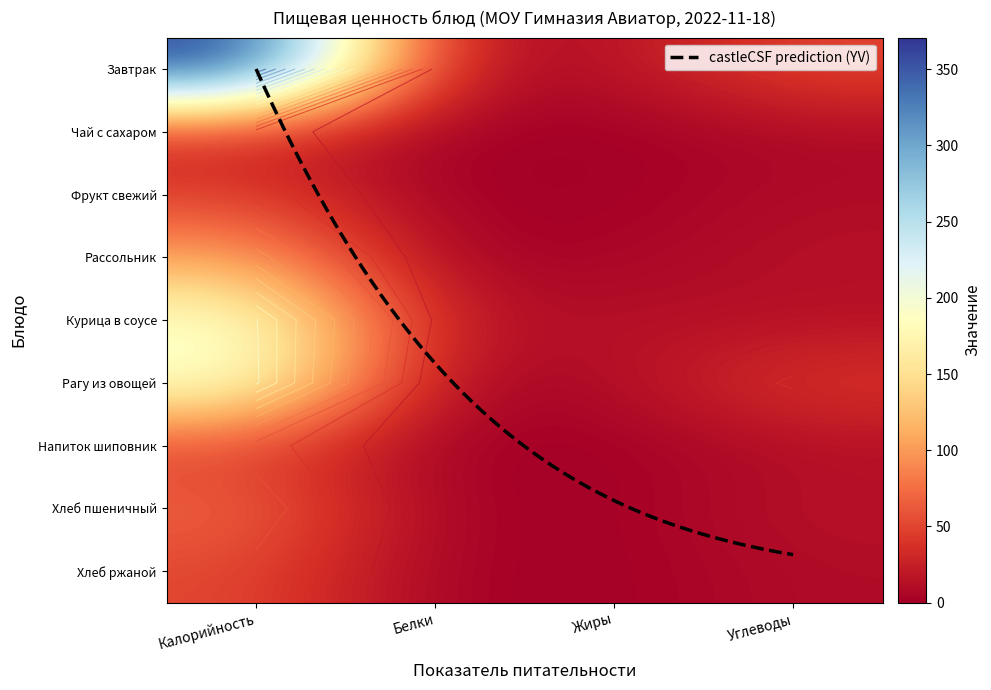

List the series in order of their peak value, lowest first.

Чай с сахаром, Фрукт свежий, Напиток шиповник, Хлеб ржаной, Хлеб пшеничный, Рассольник, Курица в соусе, Рагу из овощей, Завтрак